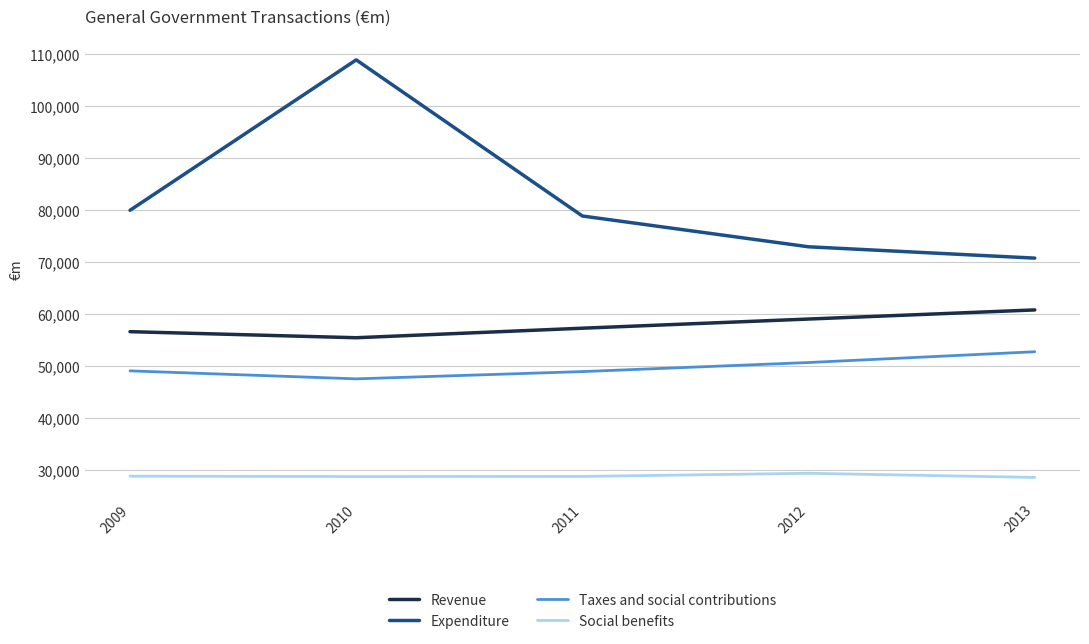

True or false: Expenditure and Social benefits intersect in this chart.

False